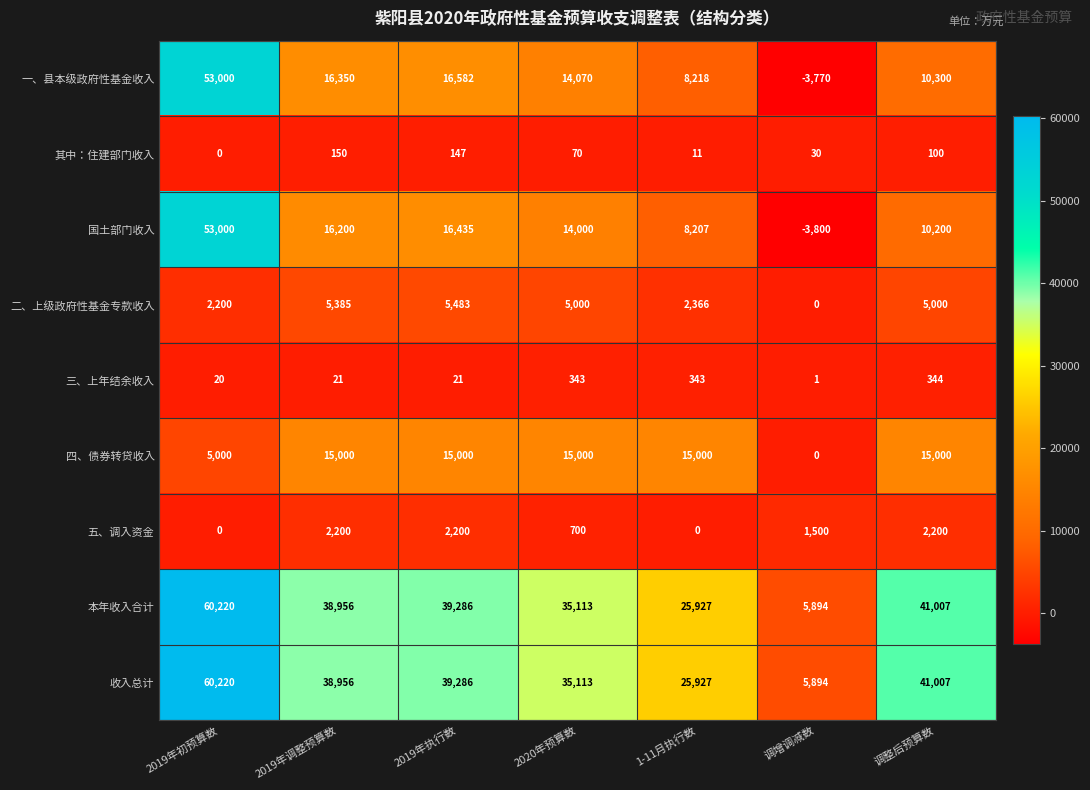

What is the sum of the 三、上年结余收入 values at 2020年预算数 and 2019年调整预算数?

364